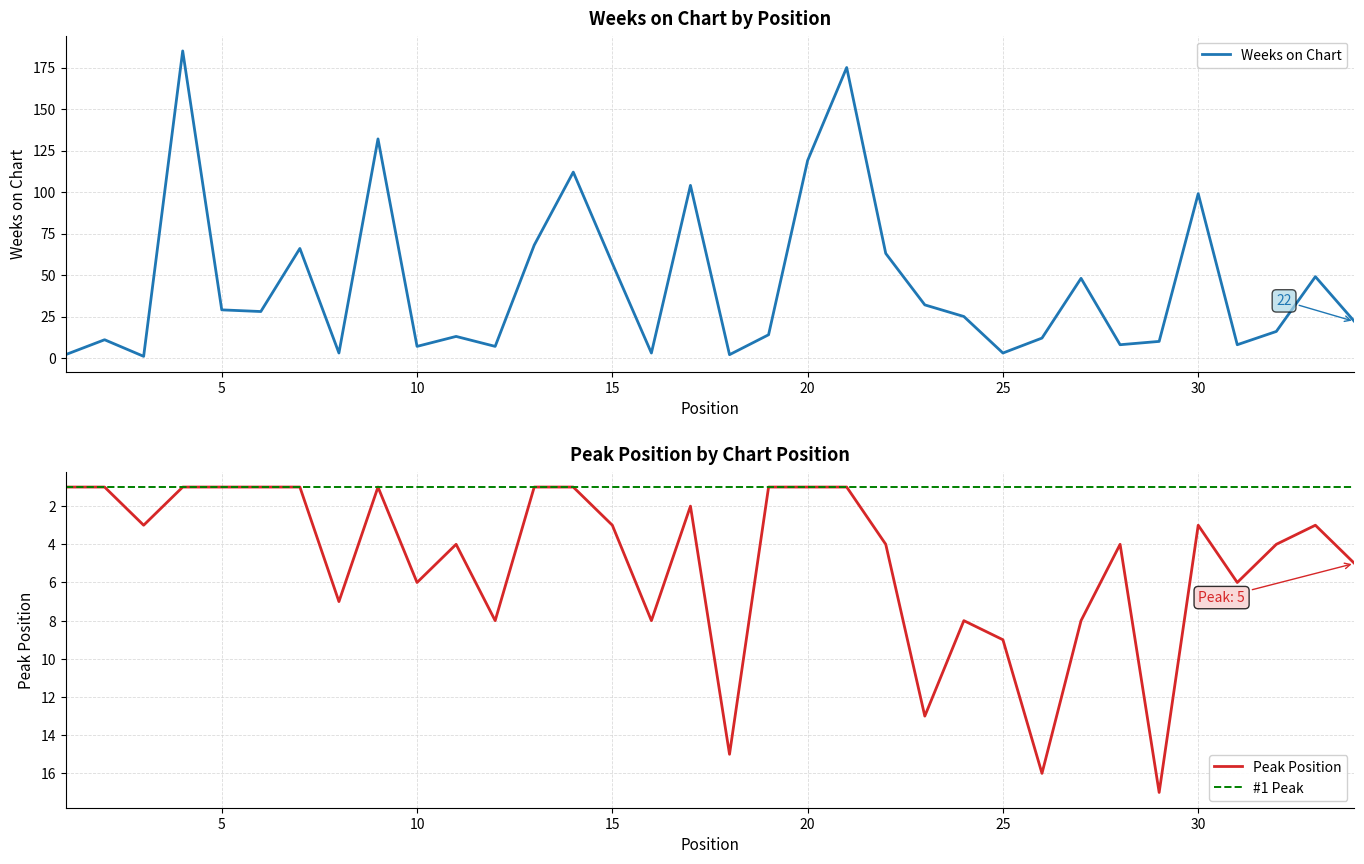

Between 14 and 1, which is larger?

14